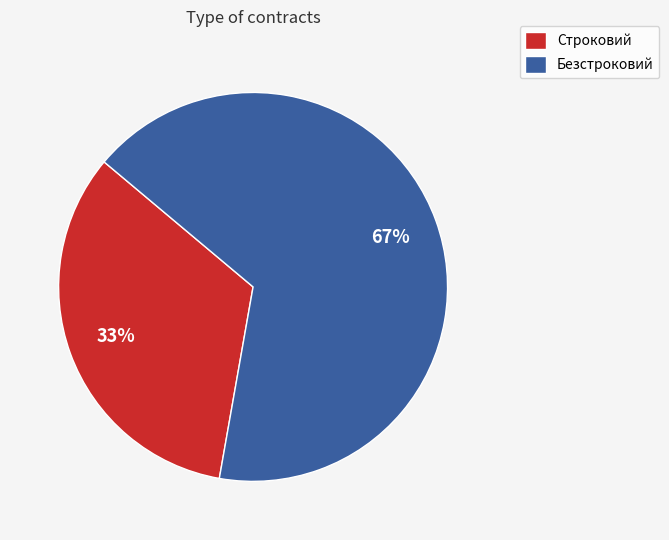

Rank the categories by value from lowest to highest.

Строковий, Безстроковий